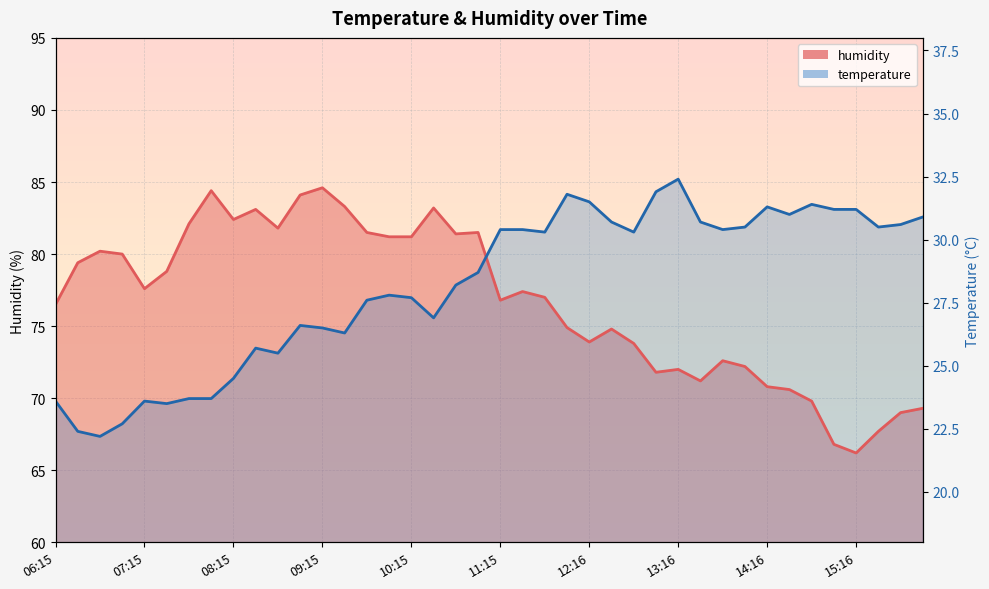

Which has a higher value, 13:01 or 15:46?

13:01